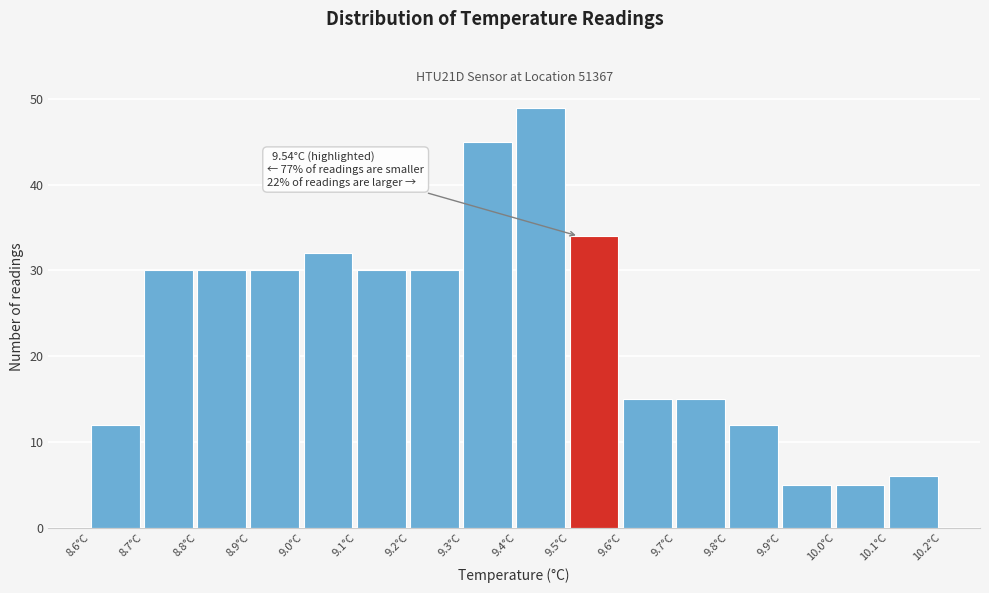

Reading left to right, transcribe all the data shown in this chart.

8.6°C=12	8.7°C=30	8.8°C=30	8.9°C=30	9.0°C=32	9.1°C=30	9.2°C=30	9.3°C=45	9.4°C=49	9.5°C=34	9.6°C=15	9.7°C=15	9.8°C=12	9.9°C=5	10.0°C=5	10.1°C=6